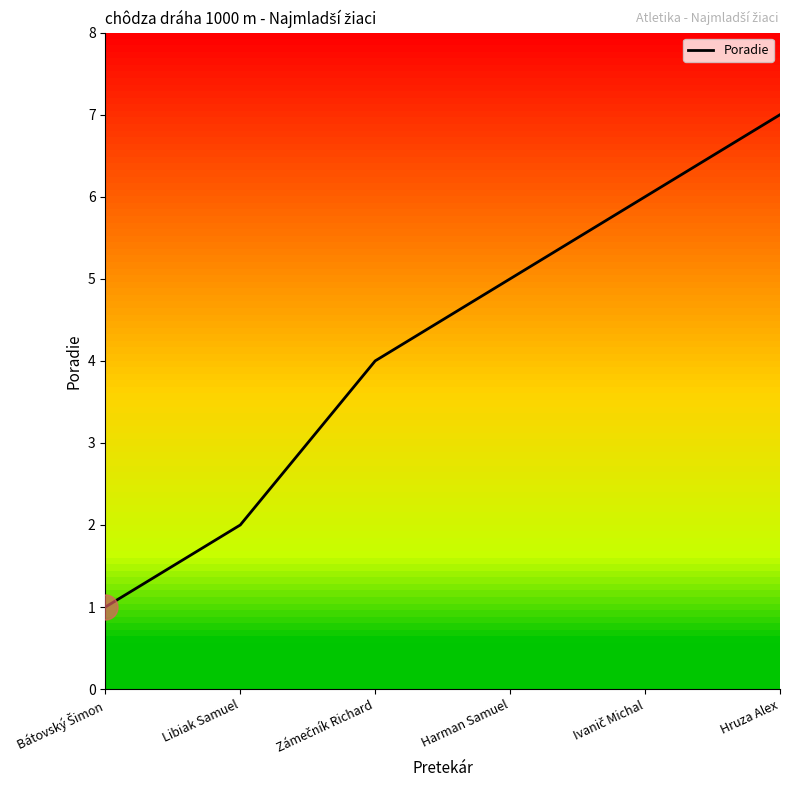

What is the smallest value displayed?

1